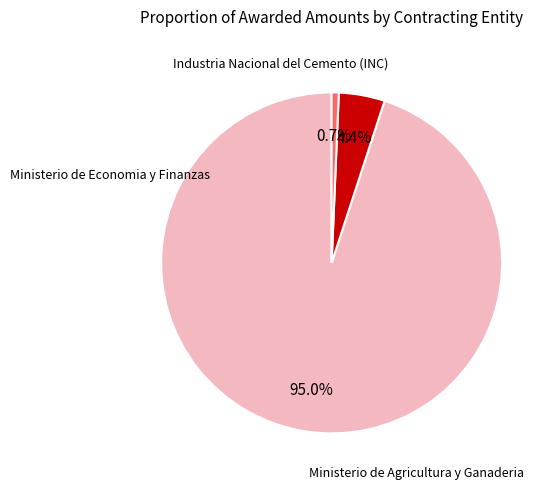

The Ministerio de Agricultura y Ganaderia slice represents 1% of the pie. True or false?

False